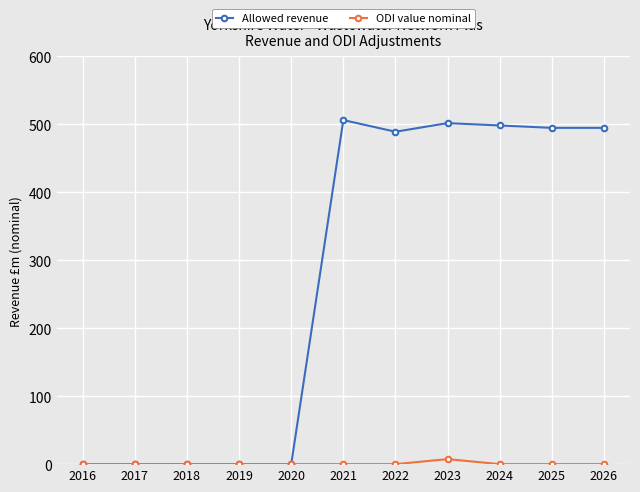

Which series has the widest spread of values?

Allowed revenue